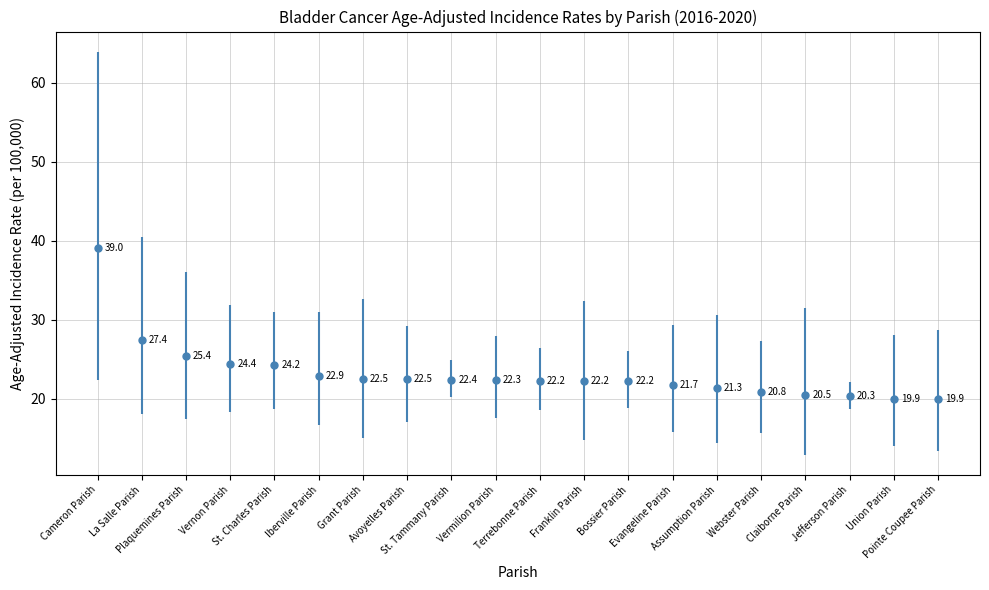

What is the minimum value shown in the chart?

19.9